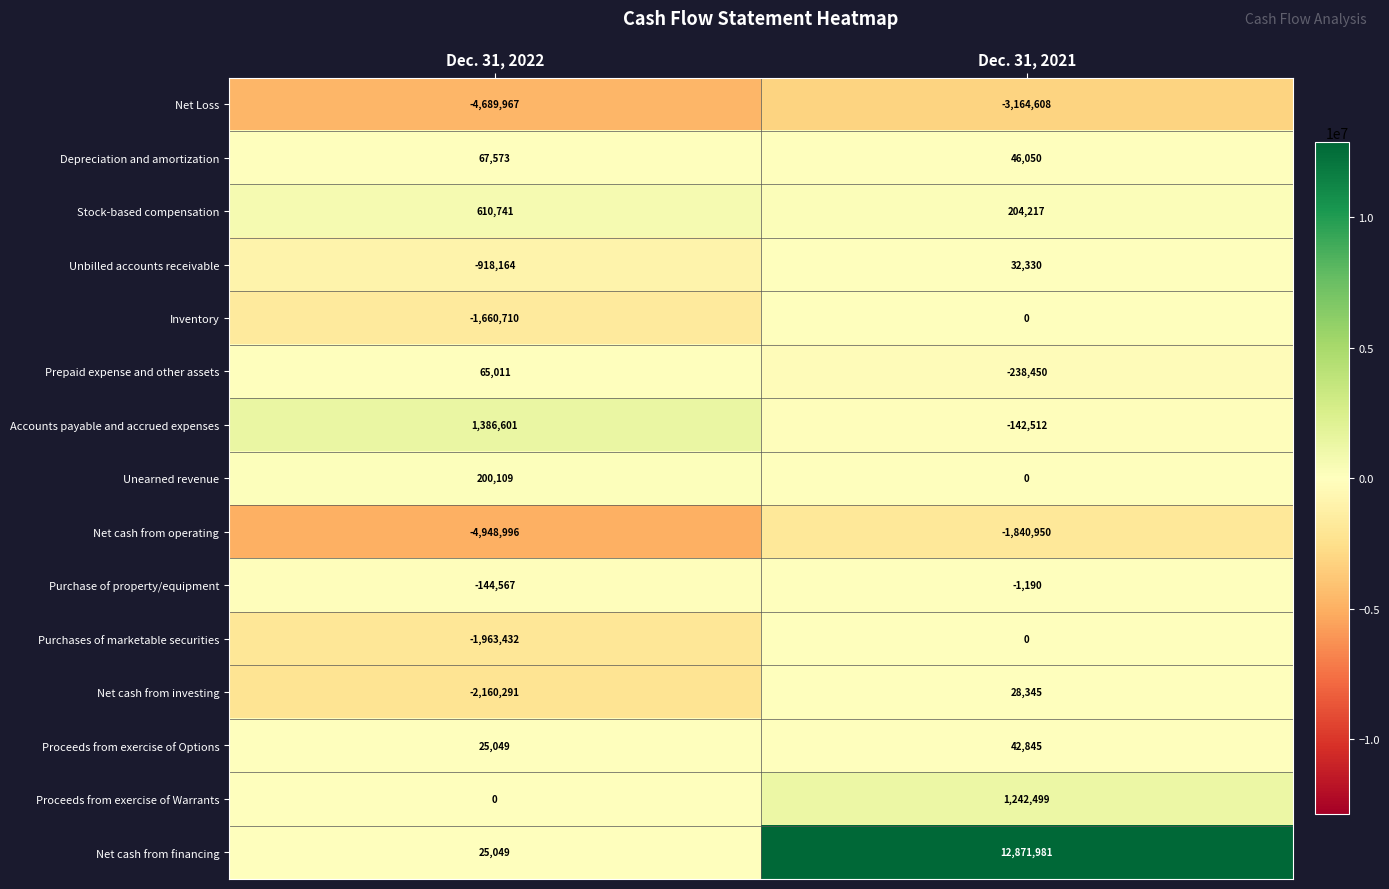

Read the Net cash from financing value at Dec. 31, 2021, to the nearest 100.

12872000